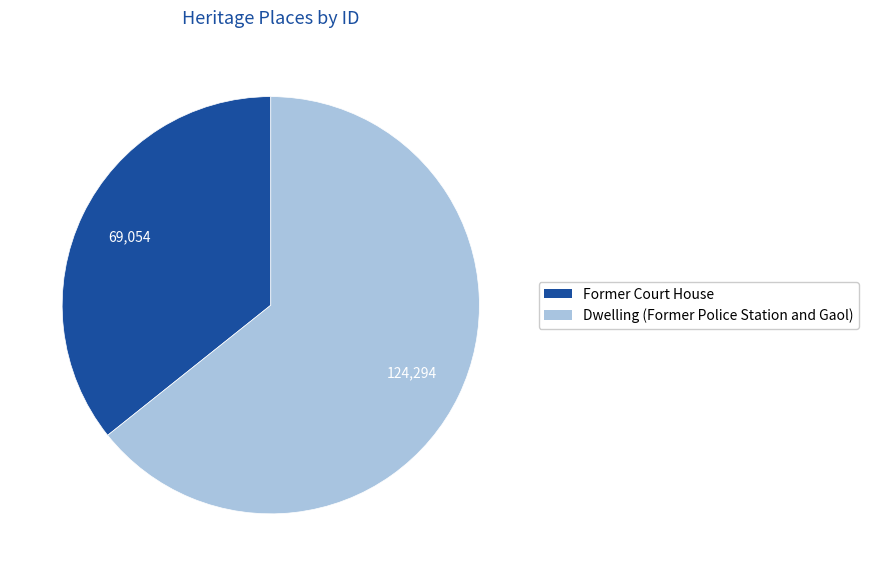

Rank the categories by value from highest to lowest.

Dwelling (Former Police Station and Gaol), Former Court House